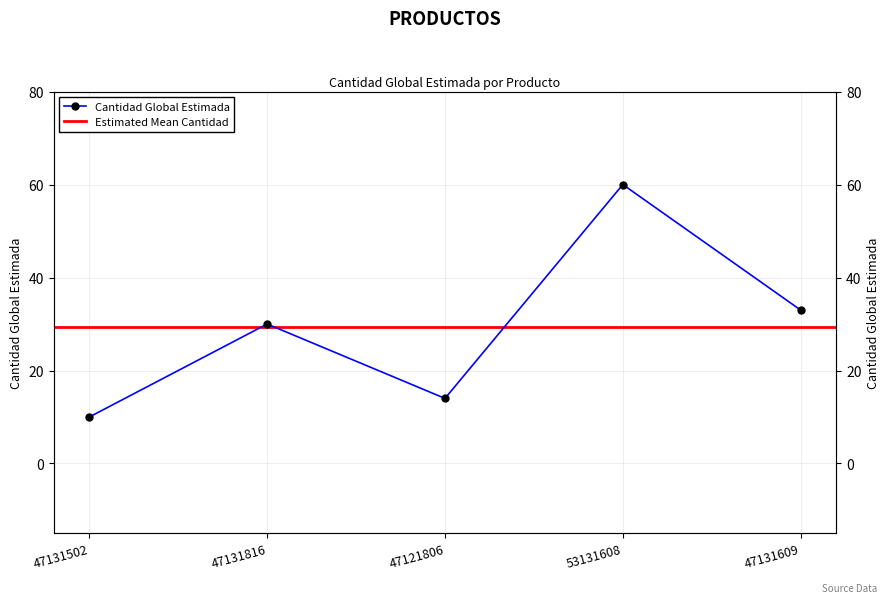

How many data points are above 30?

2